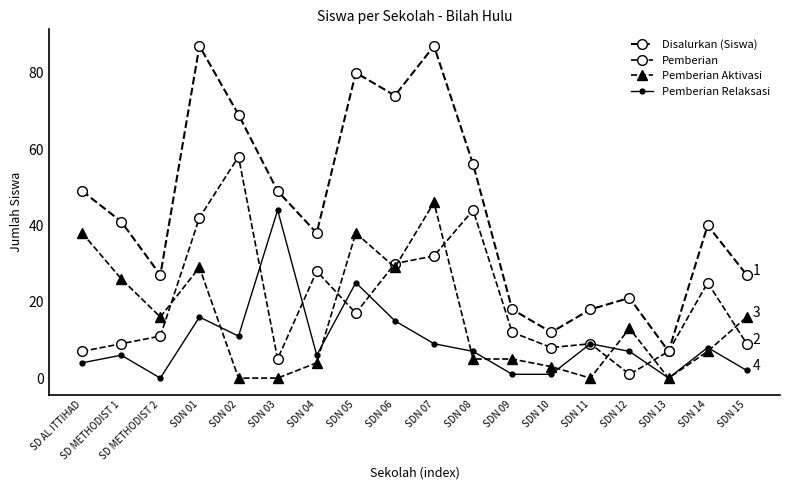

How many categories are shown in the chart?

18